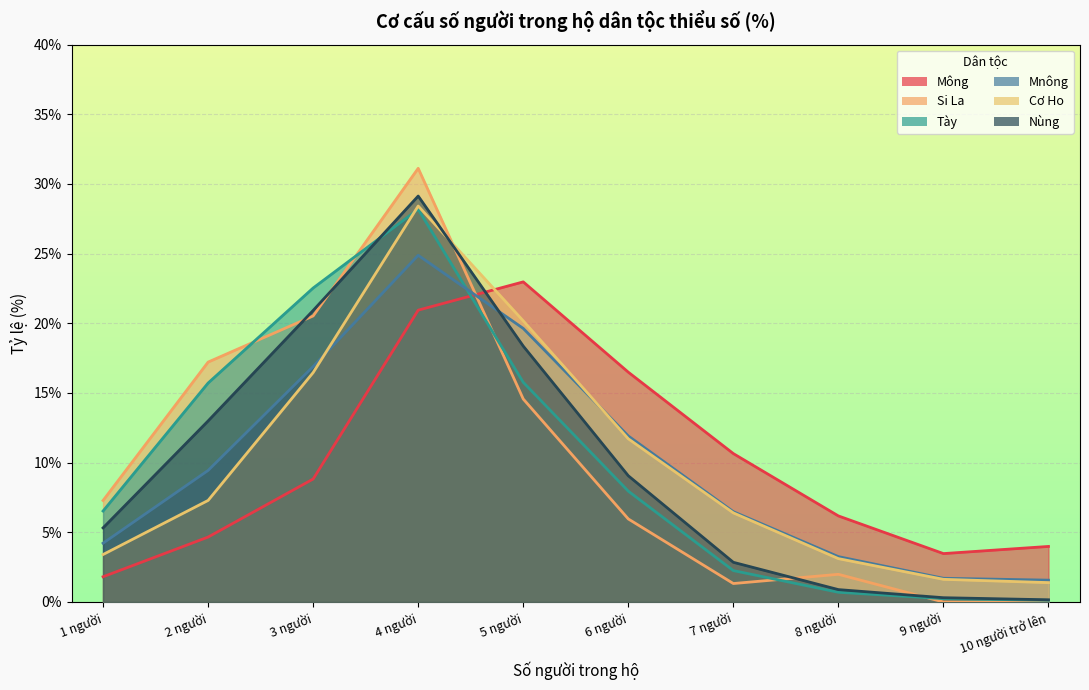

What position from the left is 6 người?

6